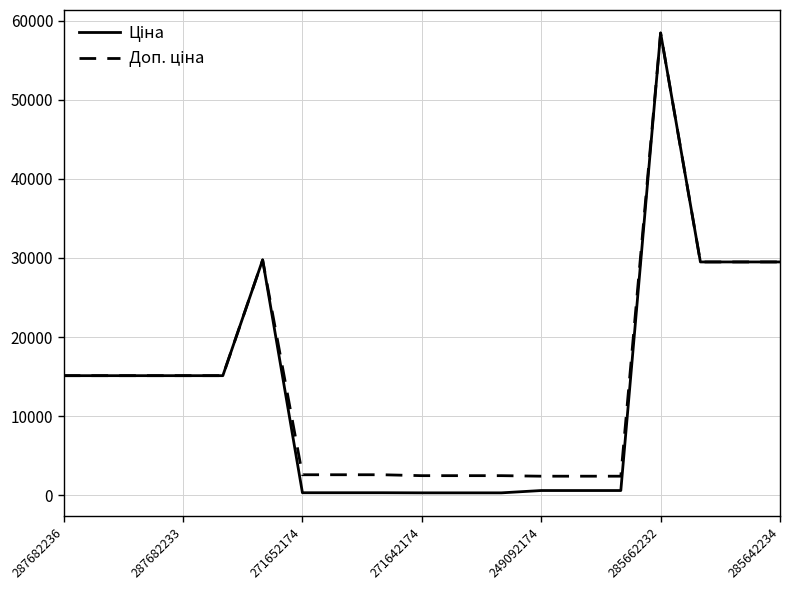

What is the maximum value shown in the chart?

58426.5